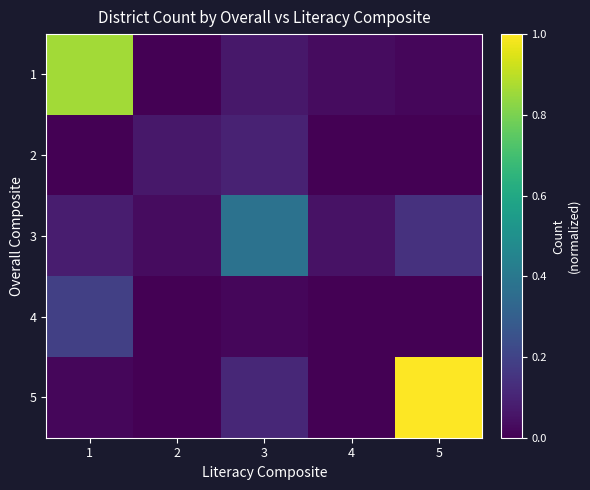

Reading left to right, transcribe all the data shown in this chart.

1: 1=0.9	2=0.0	3=0.1	4=0.0	5=0.0
2: 1=0.0	2=0.1	3=0.1	4=0.0	5=0.0
3: 1=0.1	2=0.0	3=0.4	4=0.0	5=0.1
4: 1=0.2	2=0.0	3=0.0	4=0.0	5=0.0
5: 1=0.0	2=0.0	3=0.1	4=0.0	5=1.0